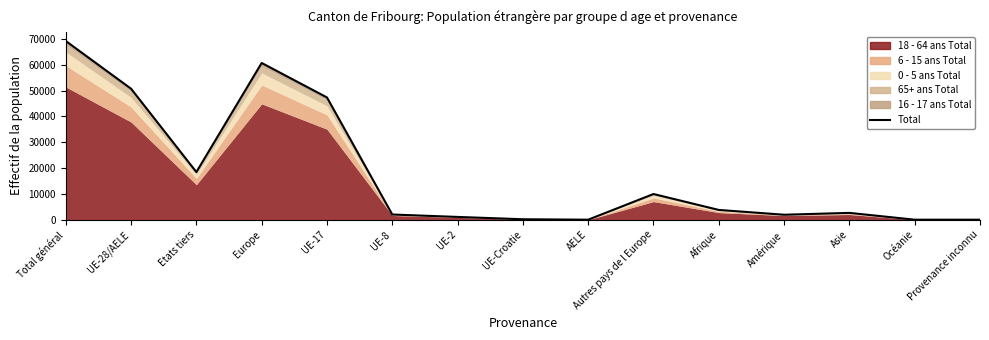

How many points are higher than both their immediate neighbors (excluding endpoints)?

3